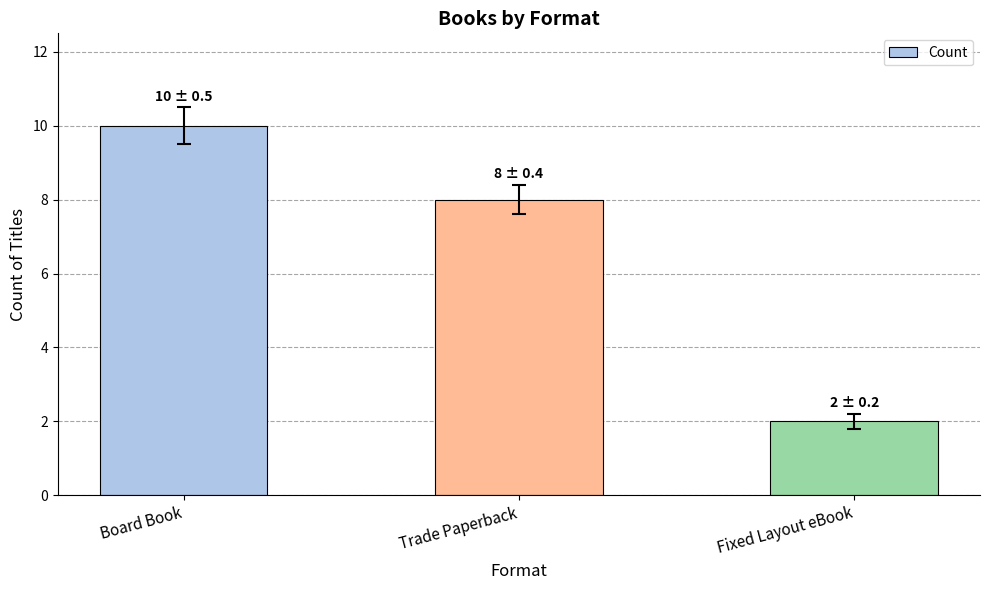

True or false: the data shows 3 at Board Book.

False